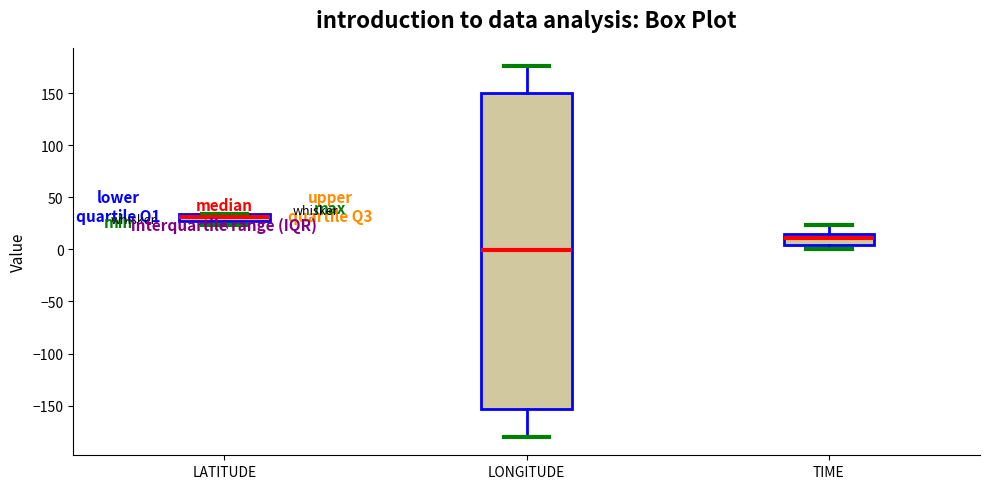

Where is the upper edge of the box for LATITUDE on the y-axis? The values are not printed on the chart, so give them approximately, as read against the axis.

35